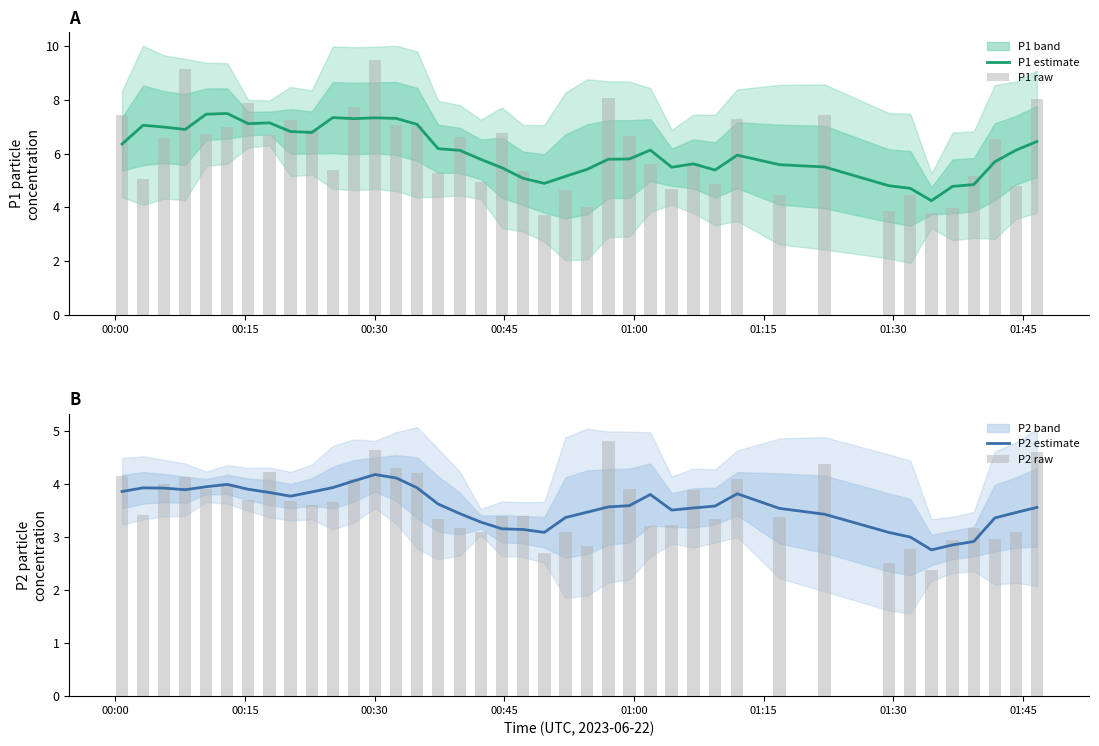

What is the highest value of the P1 raw series?

9.5